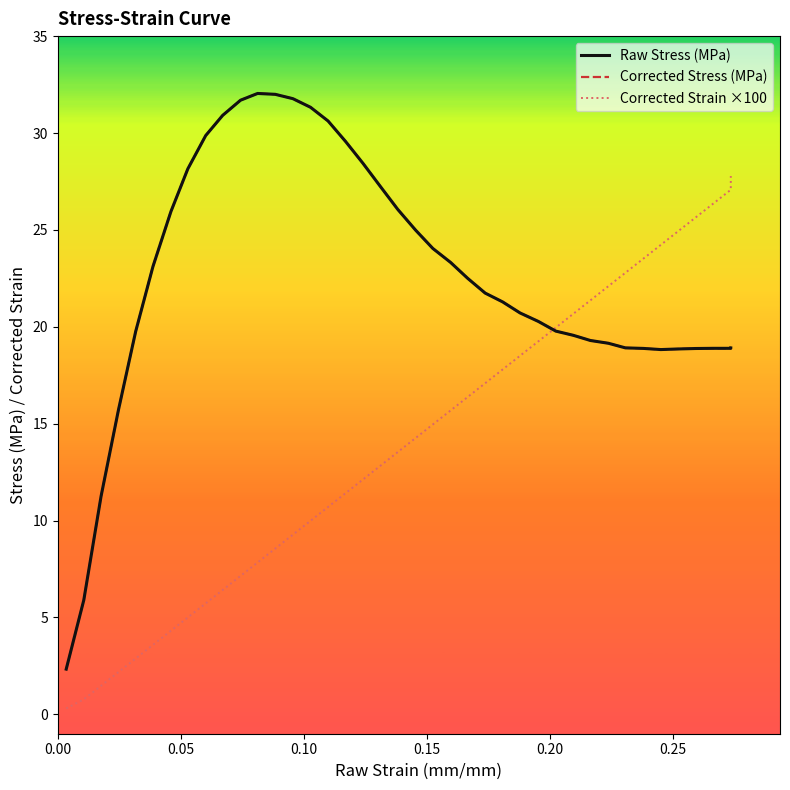

Which series has the largest total across all categories?

Raw Stress (MPa)